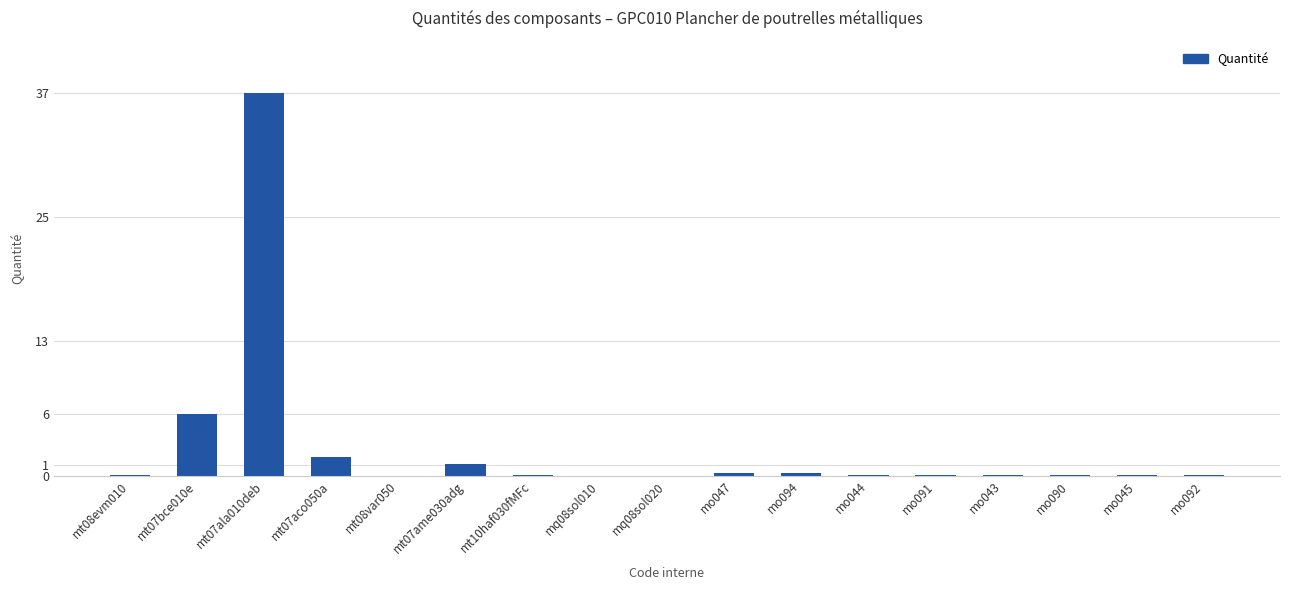

At which label is the value closest to 18?

mt07bce010e